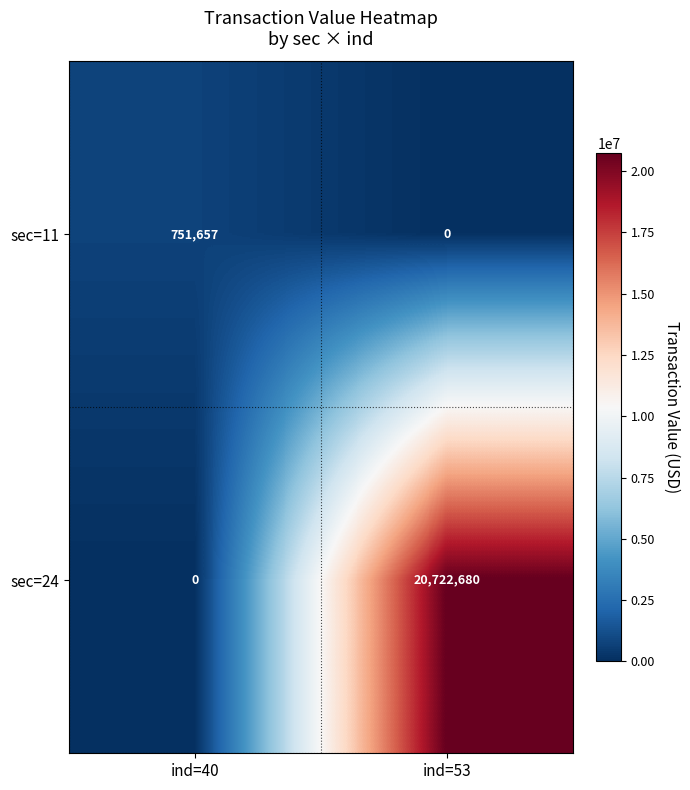

Which series changed the most between ind=40 and ind=53?

sec=24